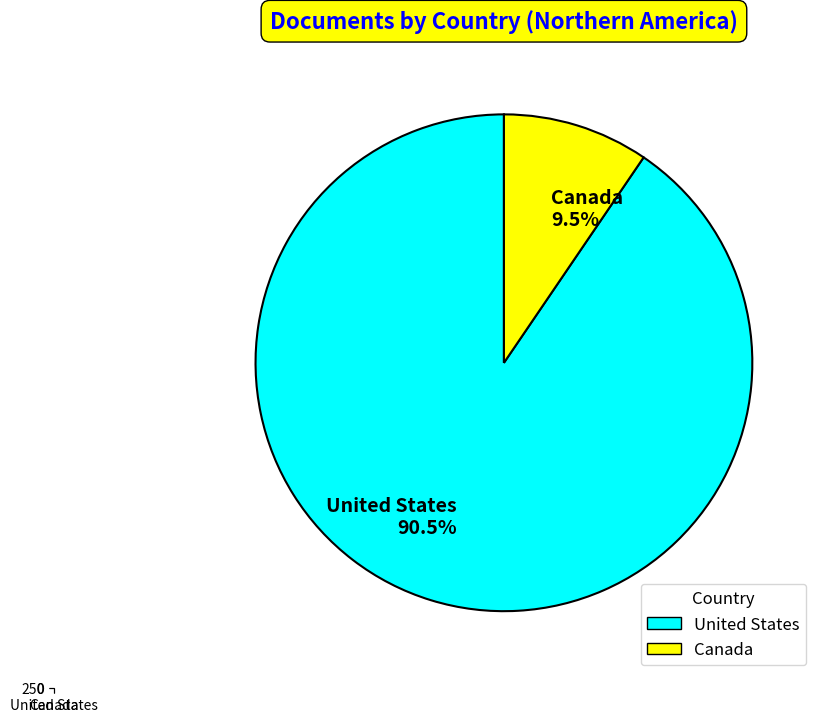

Do Canada and United States together represent more than half of the pie?

Yes